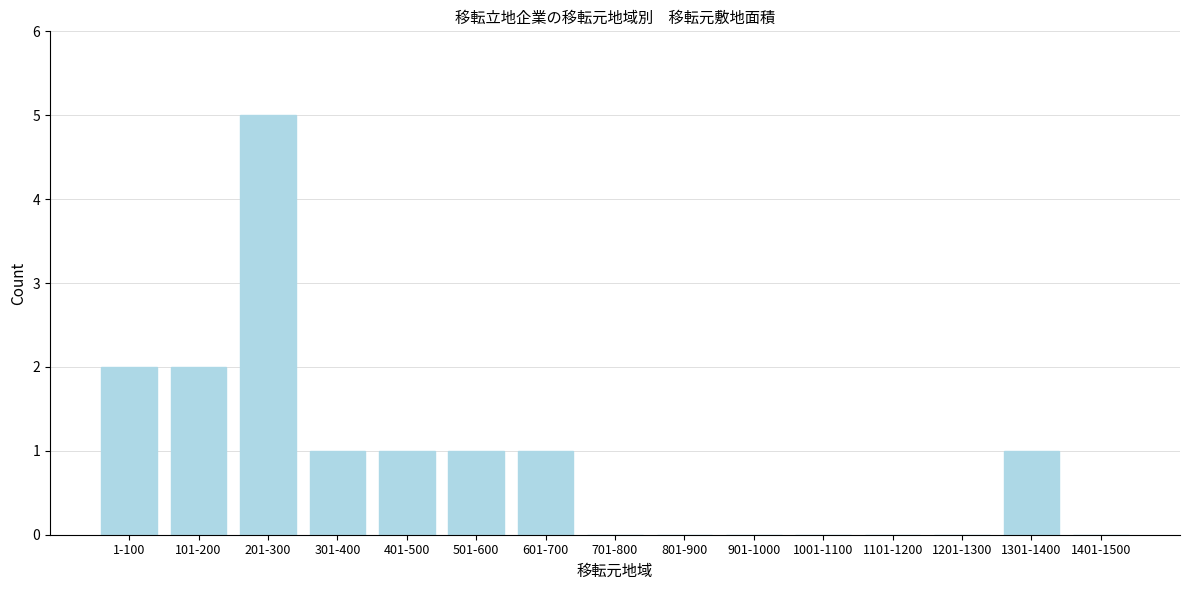

Reading right to left, list all the values displayed in this chart.

1401-1500=0	1301-1400=1	1201-1300=0	1101-1200=0	1001-1100=0	901-1000=0	801-900=0	701-800=0	601-700=1	501-600=1	401-500=1	301-400=1	201-300=5	101-200=2	1-100=2